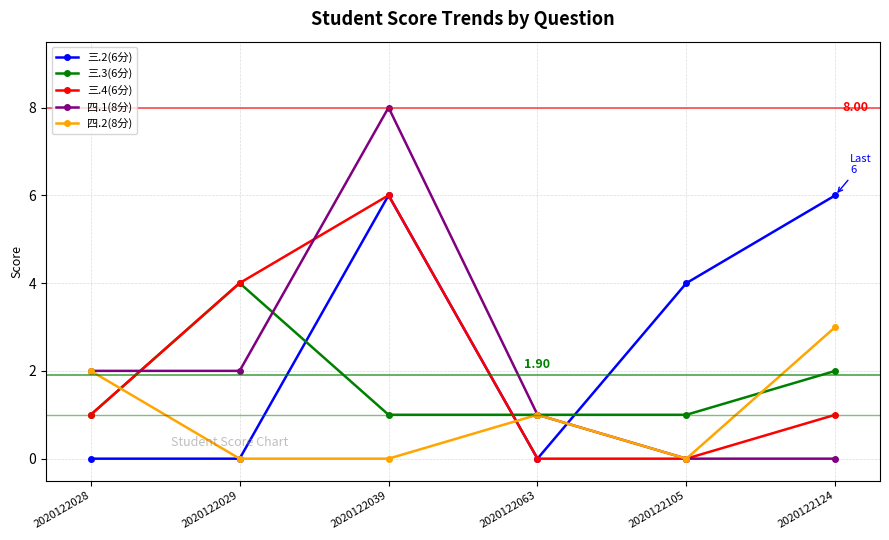

Is this an area chart (filled region under the line)?

No